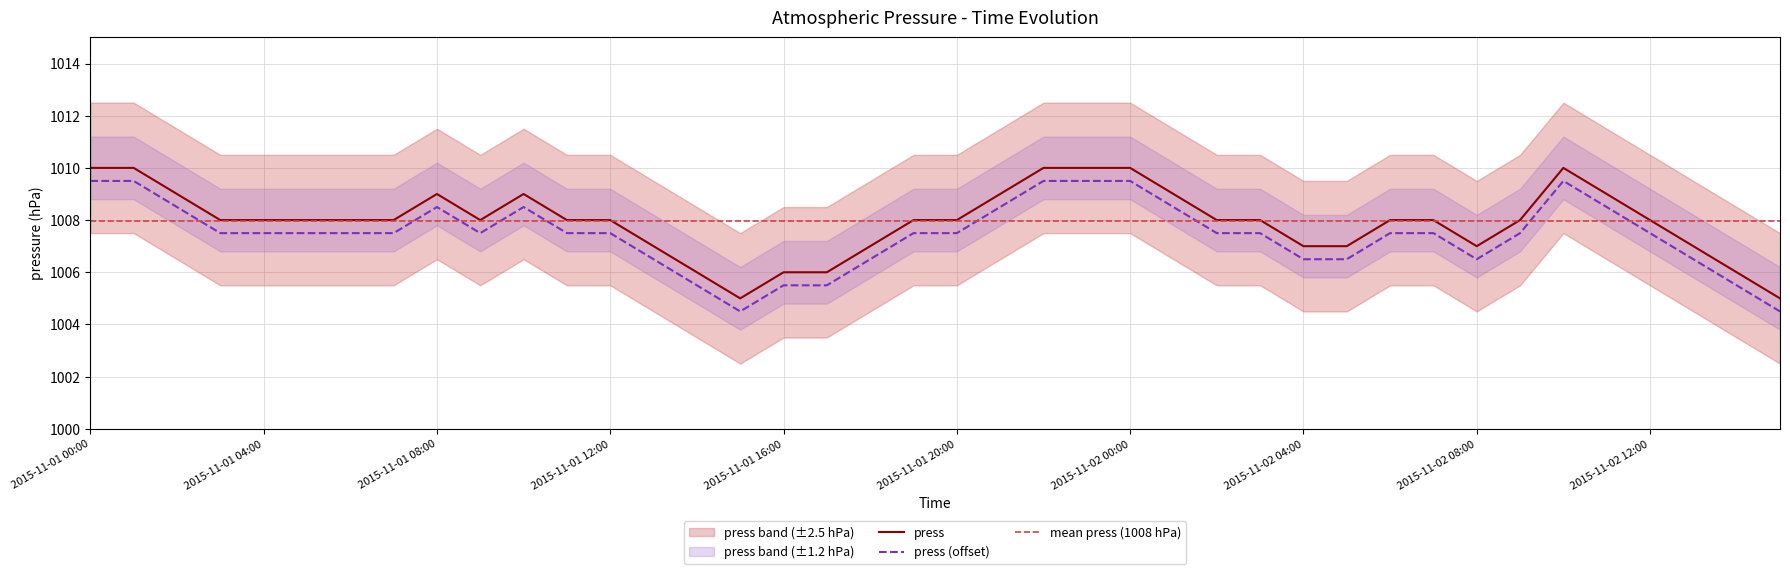

True or false: there are more than 1 points higher than both neighbors.

True